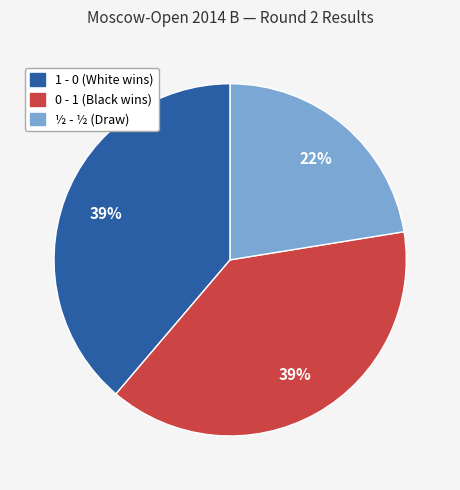

What percentage is the ½ - ½ slice, to the nearest percent?

22%